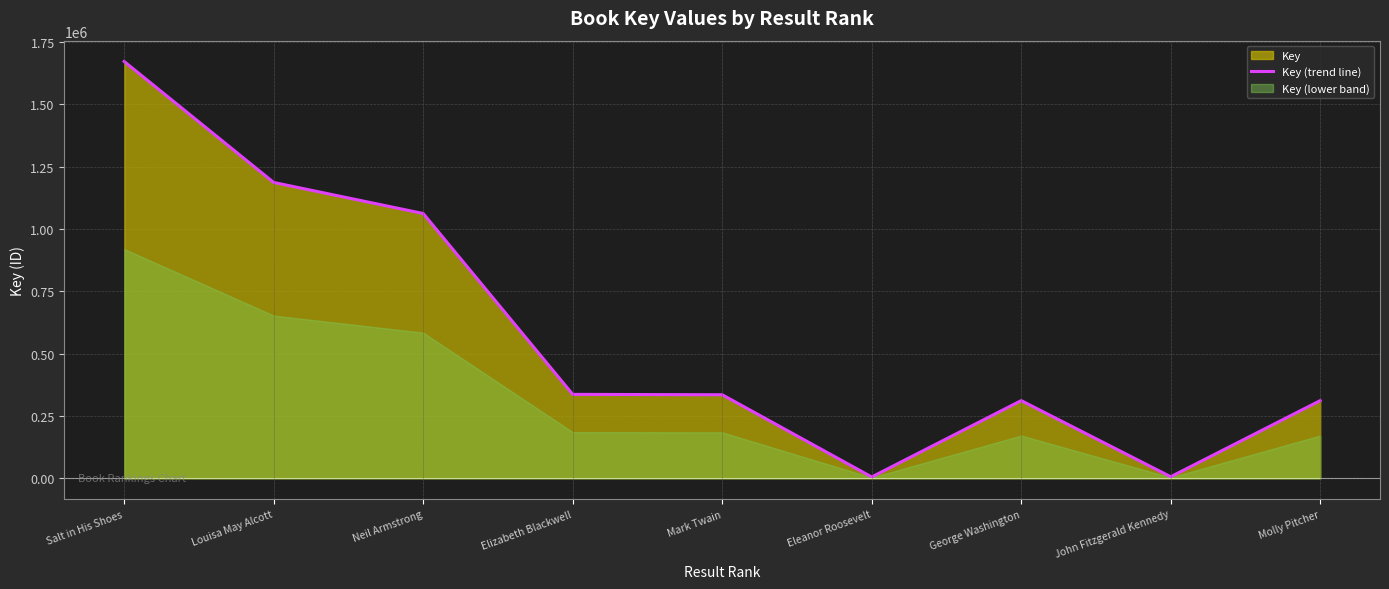

What is the greatest value displayed?

1671271